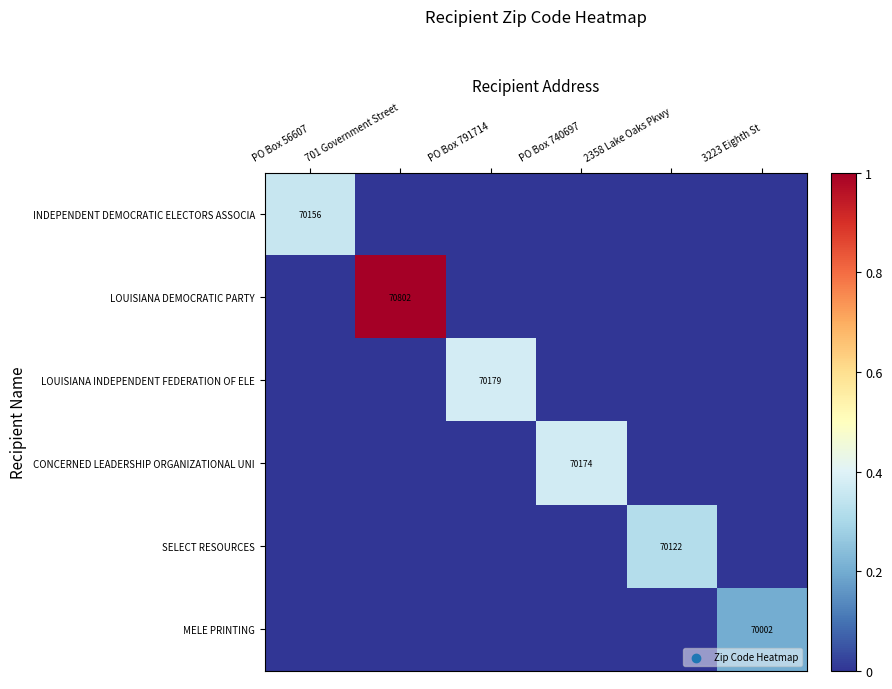

Is it true that LOUISIANA INDEPENDENT FEDERATION OF ELE equals 70179 at PO Box 791714?

True